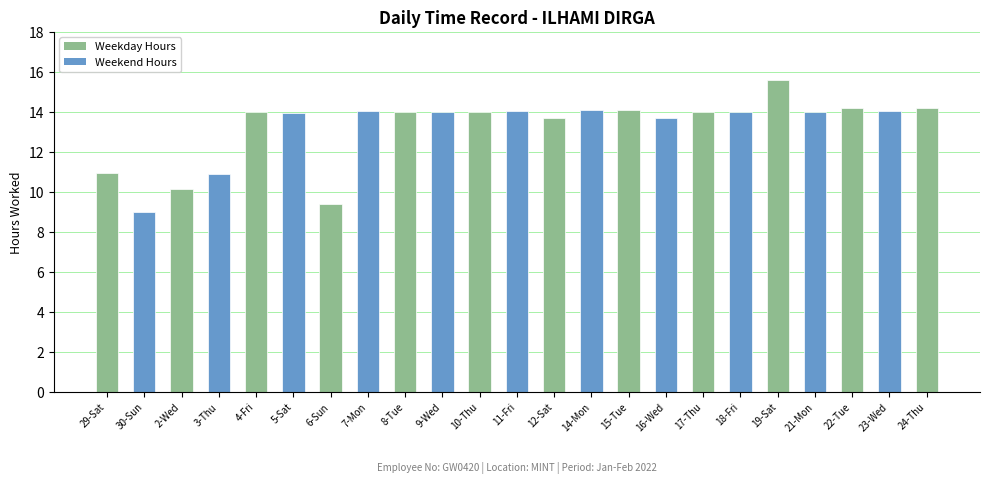

What is the label of the 5th bar from the left?

4-Fri